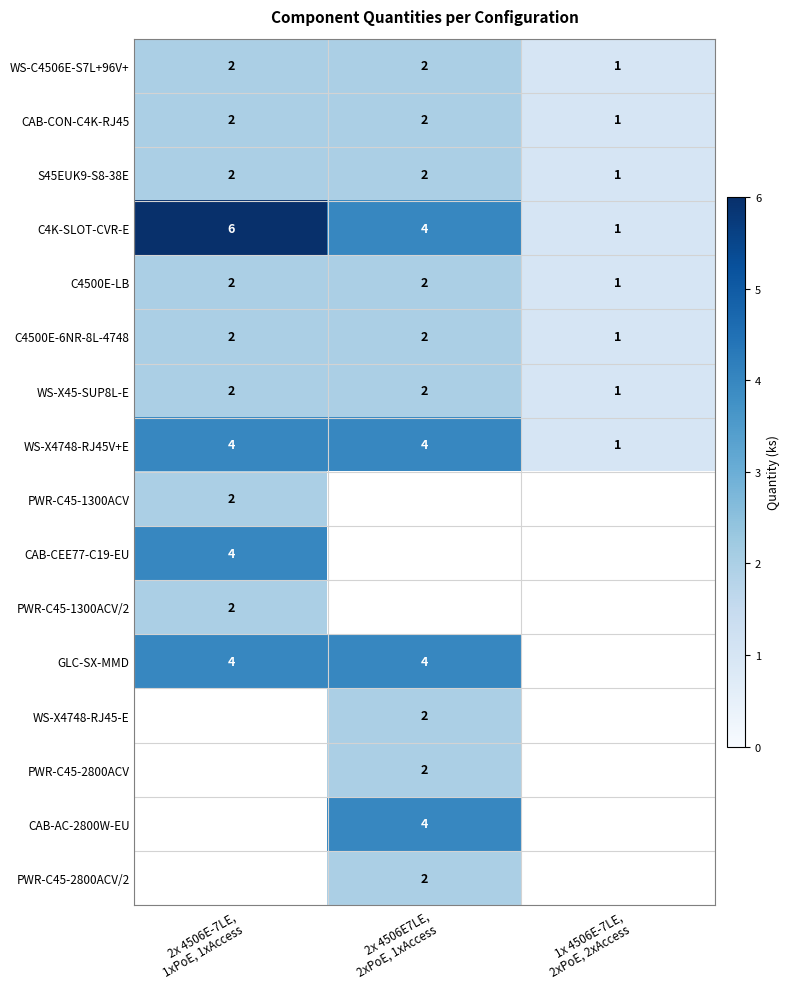

Which label corresponds to the smallest value in the chart?

1x 4506E-7LE,
2xPoE, 2xAccess